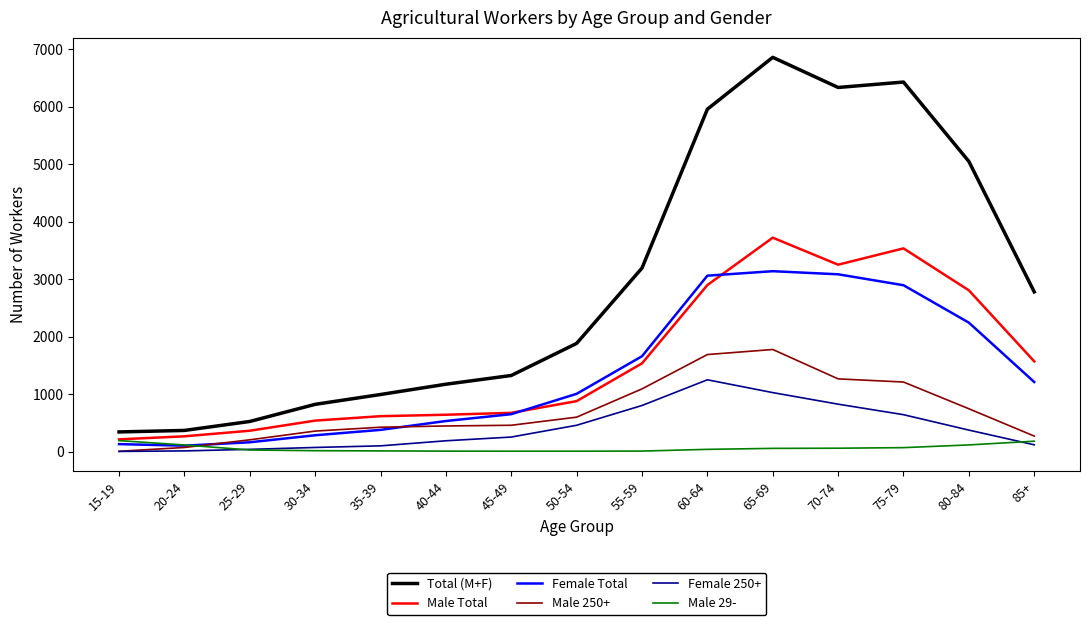

At which category is the sum across all series the highest?

65-69